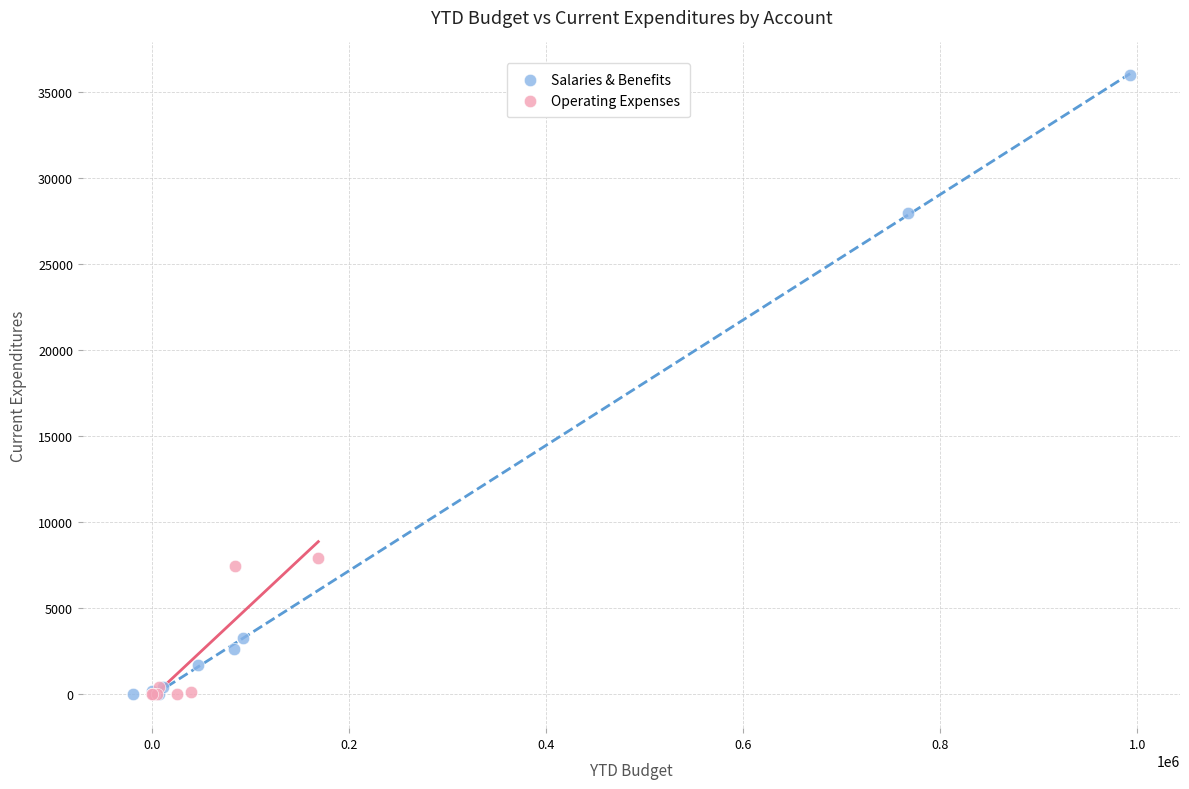

Which series has the widest spread of Y values?

Salaries & Benefits